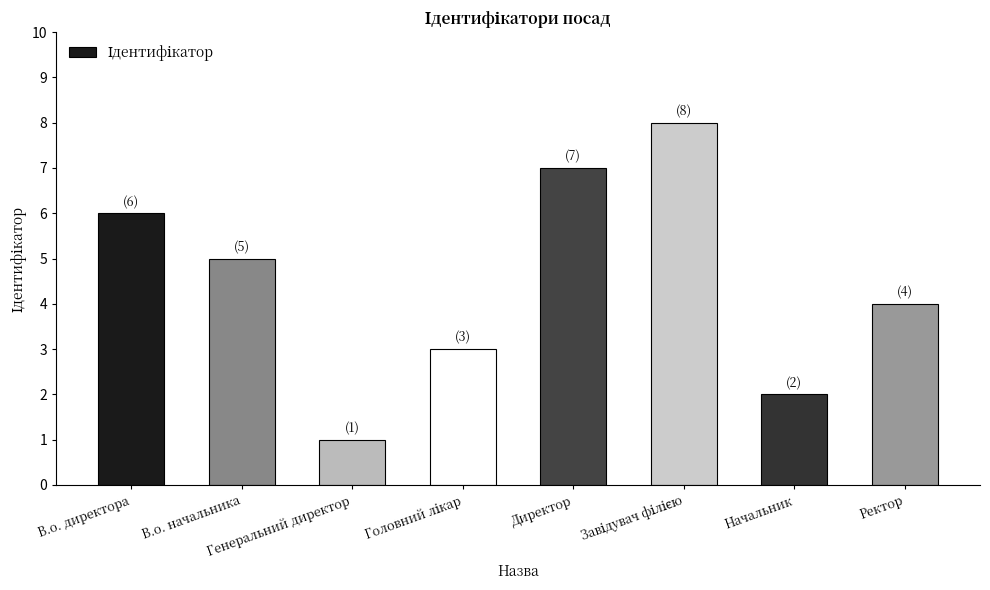

What is the difference between the maximum and minimum values?

7